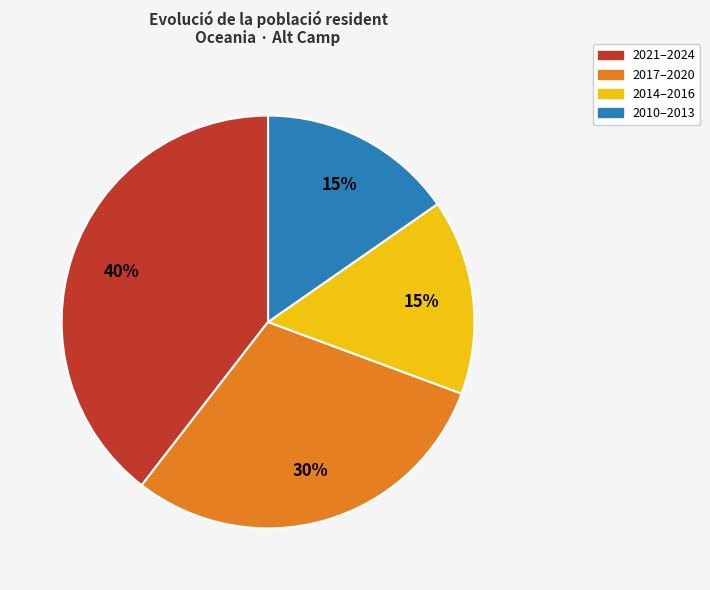

Is the sum of 2014–2016 and 2010–2013 greater than half?

No